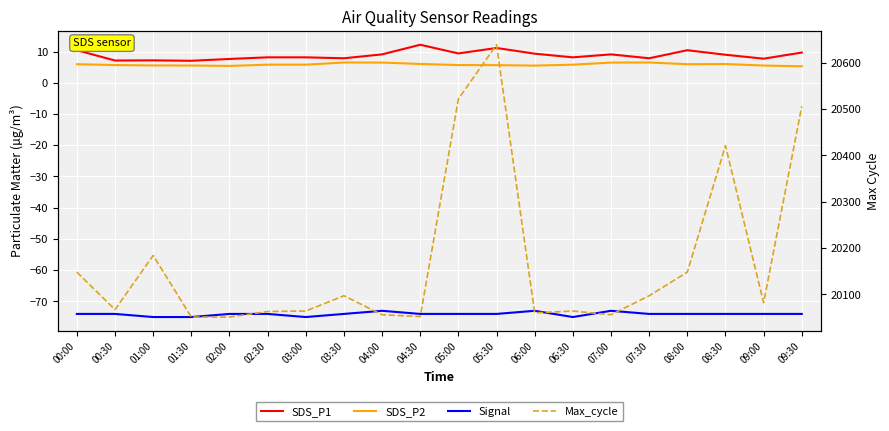

Where is the first local maximum for SDS_P2?

03:30